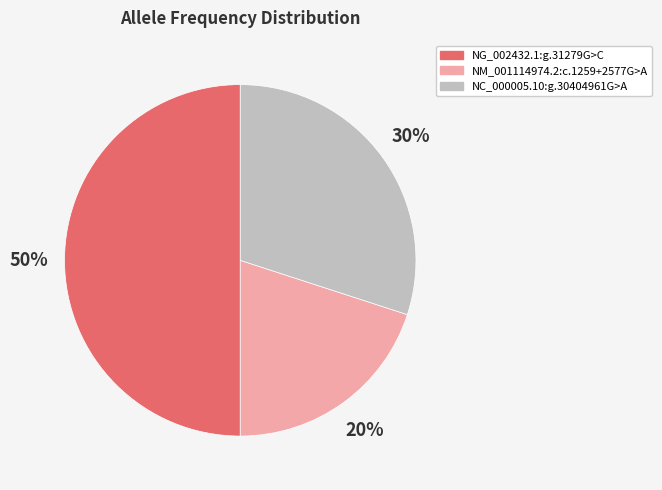

Which category has the biggest portion of the pie?

NG_002432.1:g.31279G>C